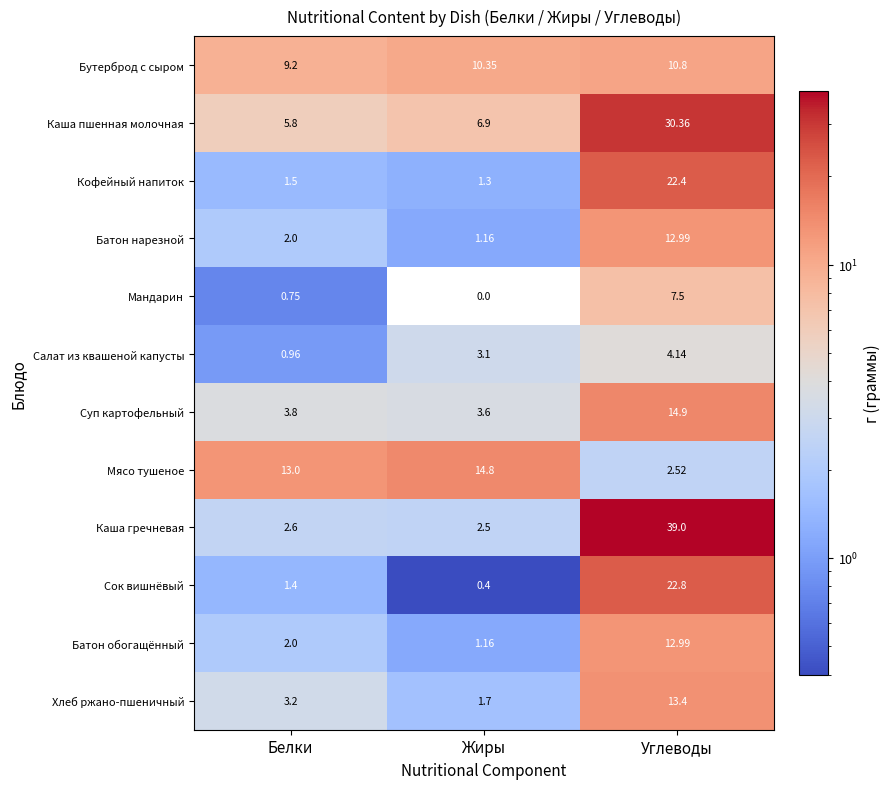

Which category has the lowest value across all series?

Жиры